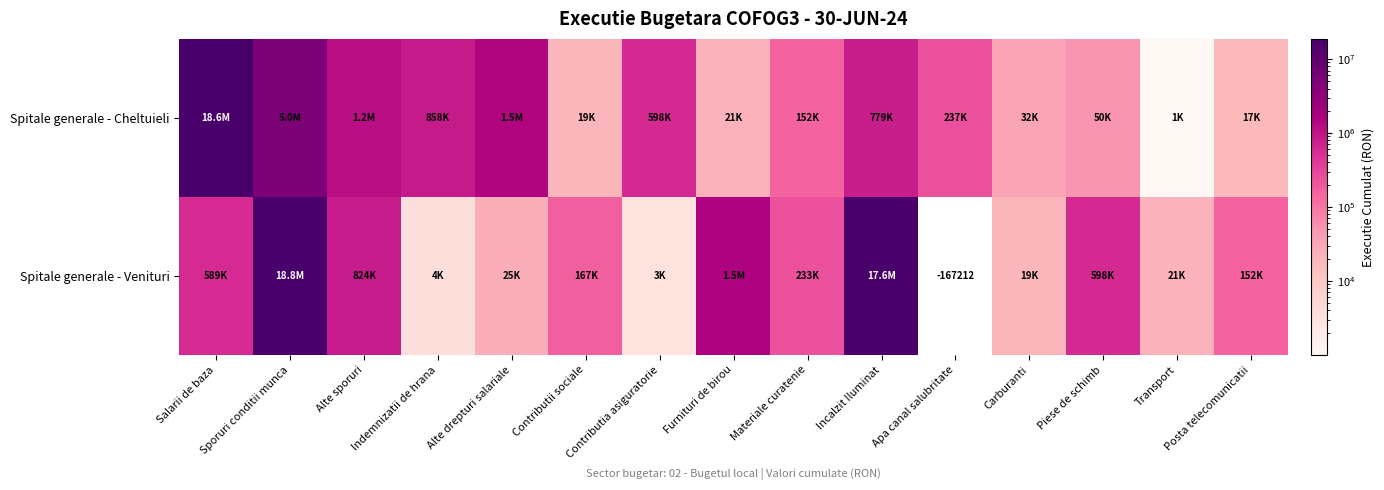

Rank the series at Transport from highest to lowest value.

Spitale generale - Venituri, Spitale generale - Cheltuieli